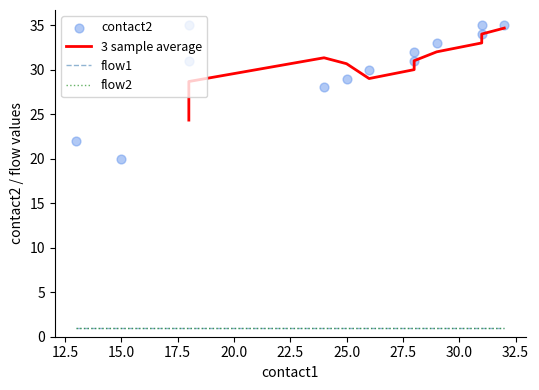

What is the total value across all series at 18?

33